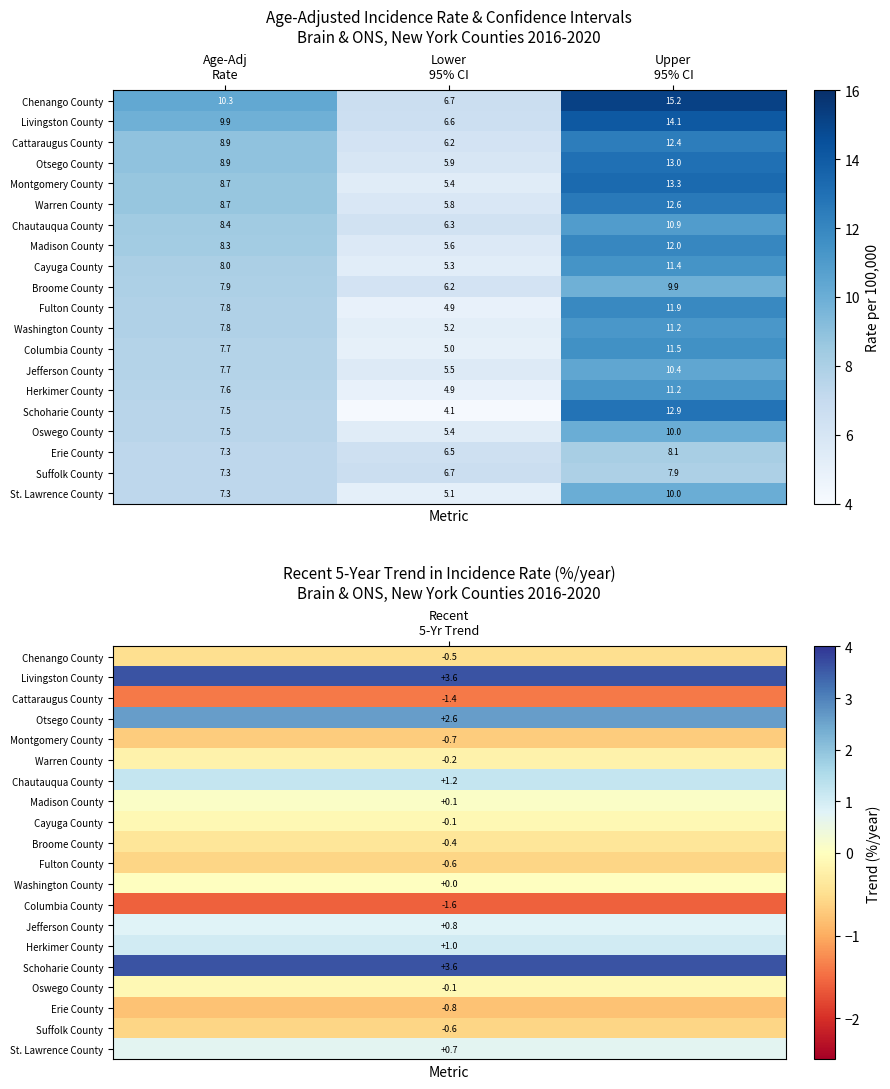

What is the average value of the Fulton County series?

8.2